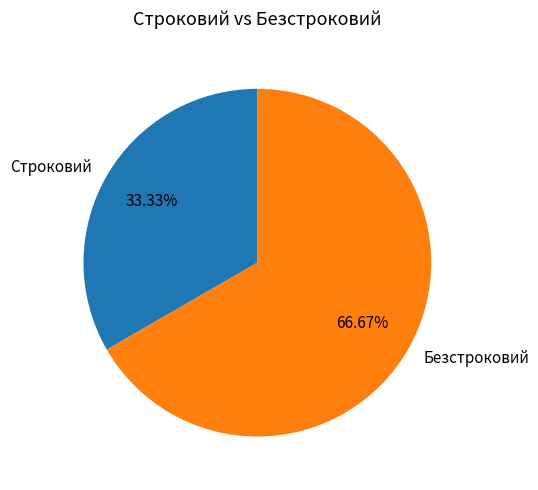

Is there any slice that represents more than half of the pie?

Yes